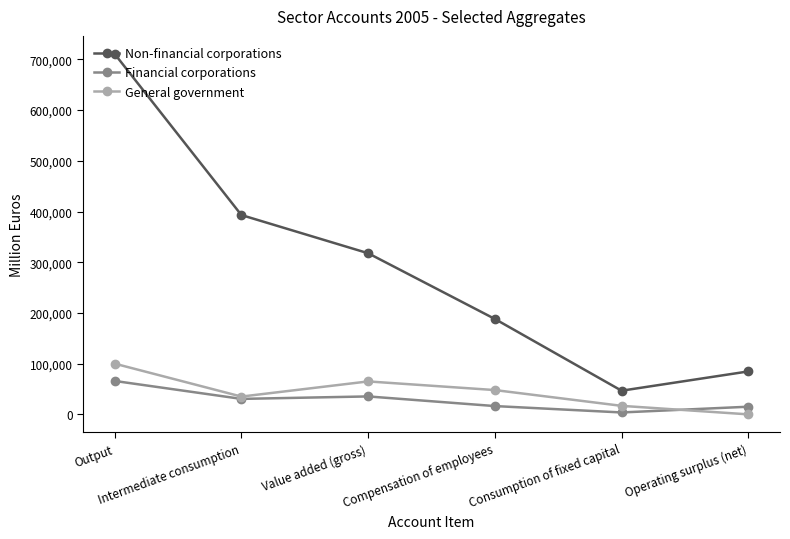

Which series has the widest spread of values?

Non-financial corporations